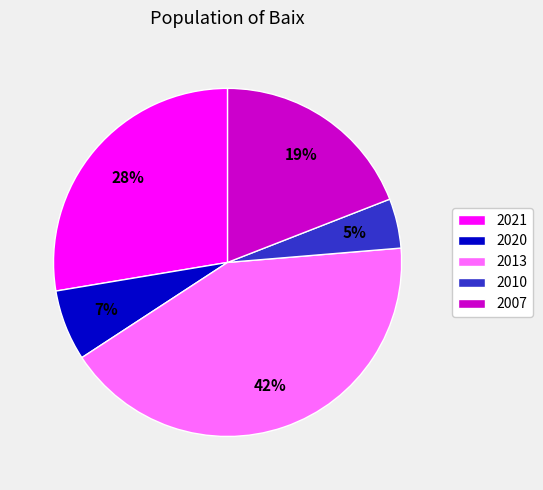

Is there any slice that represents more than half of the pie?

No